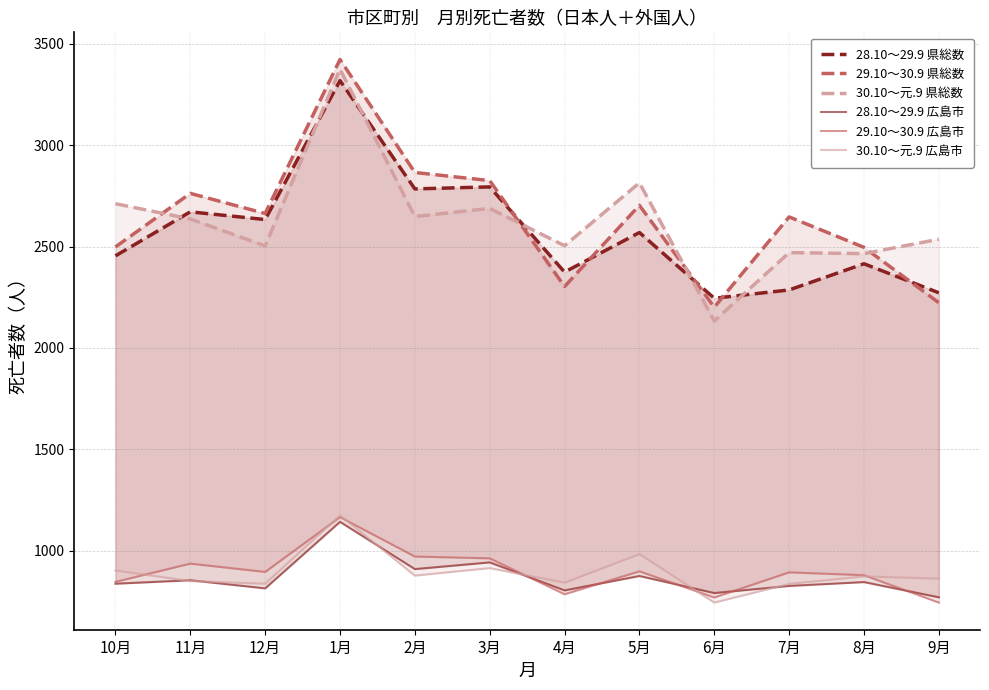

What is the average value of the 30.10～元.9 県総数 series?

2624